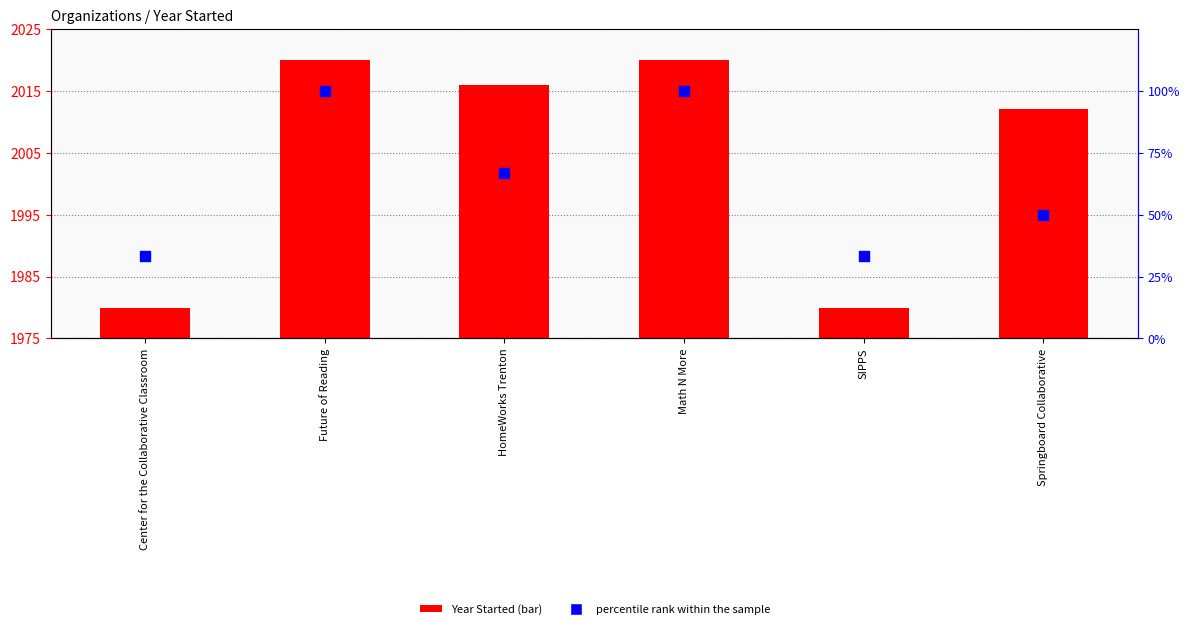

Which series contains the lowest Y value?

percentile rank within the sample